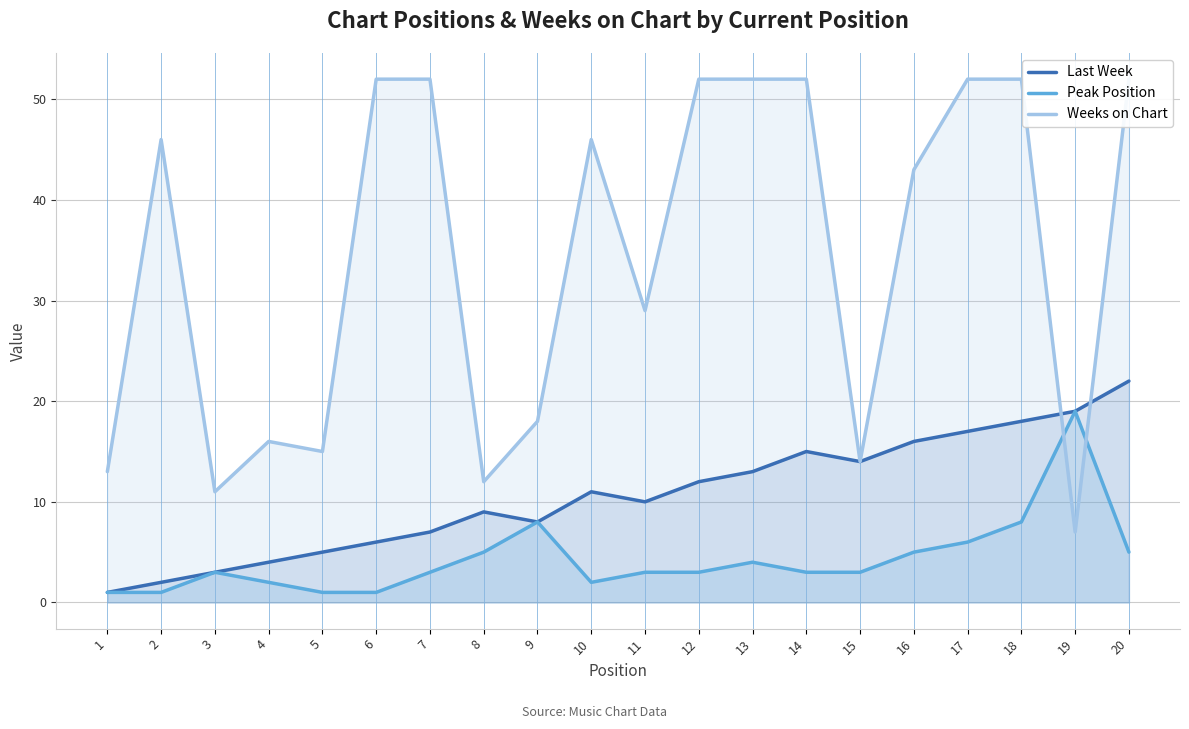

How many values in the Last Week series exceed 11?

9